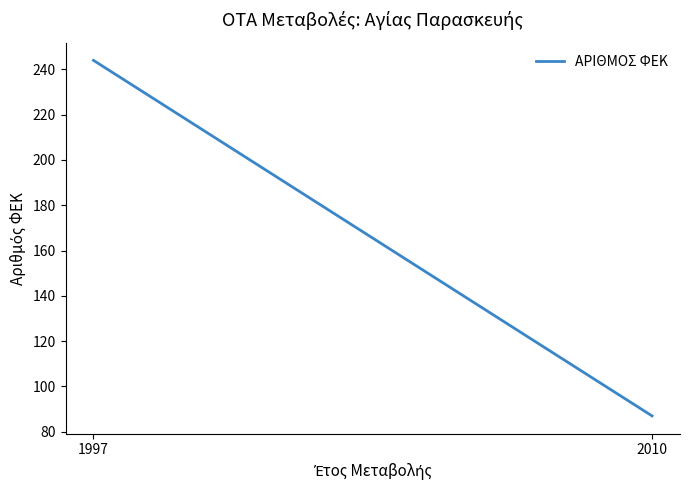

The value at 1997 is 244. True or false?

True